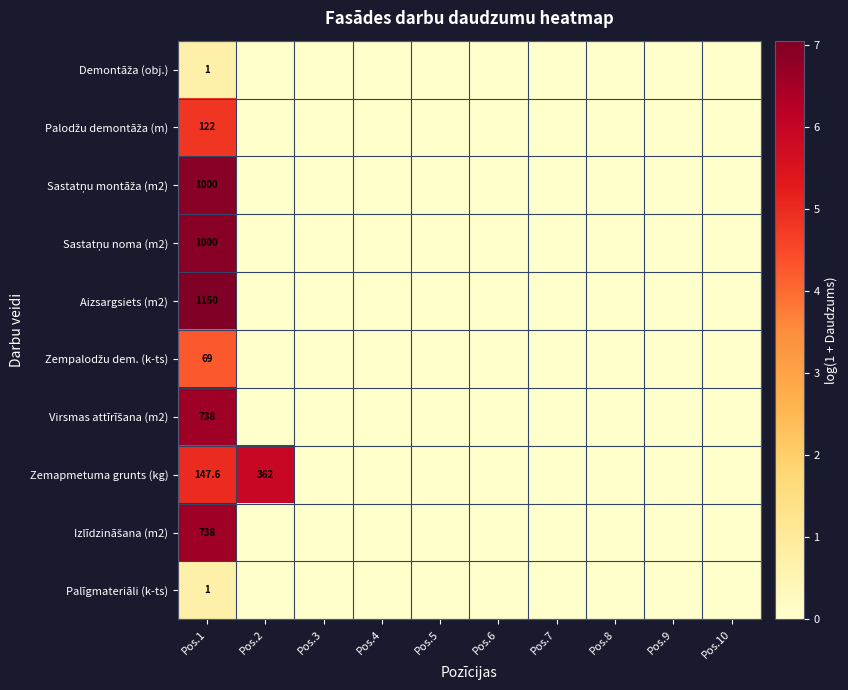

True or false: Aizsargsiets (m2) has a value of 292.9 at Pos.1.

False